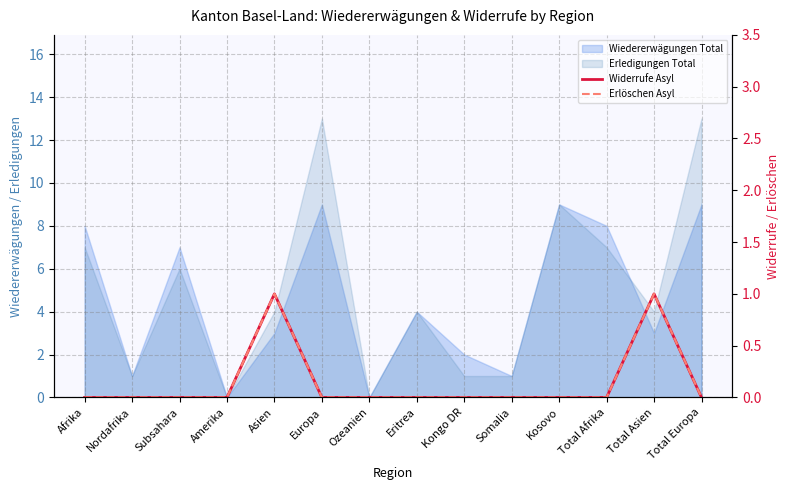

True or false: Widerrufe Asyl and Erlöschen Asyl cross at least once.

False